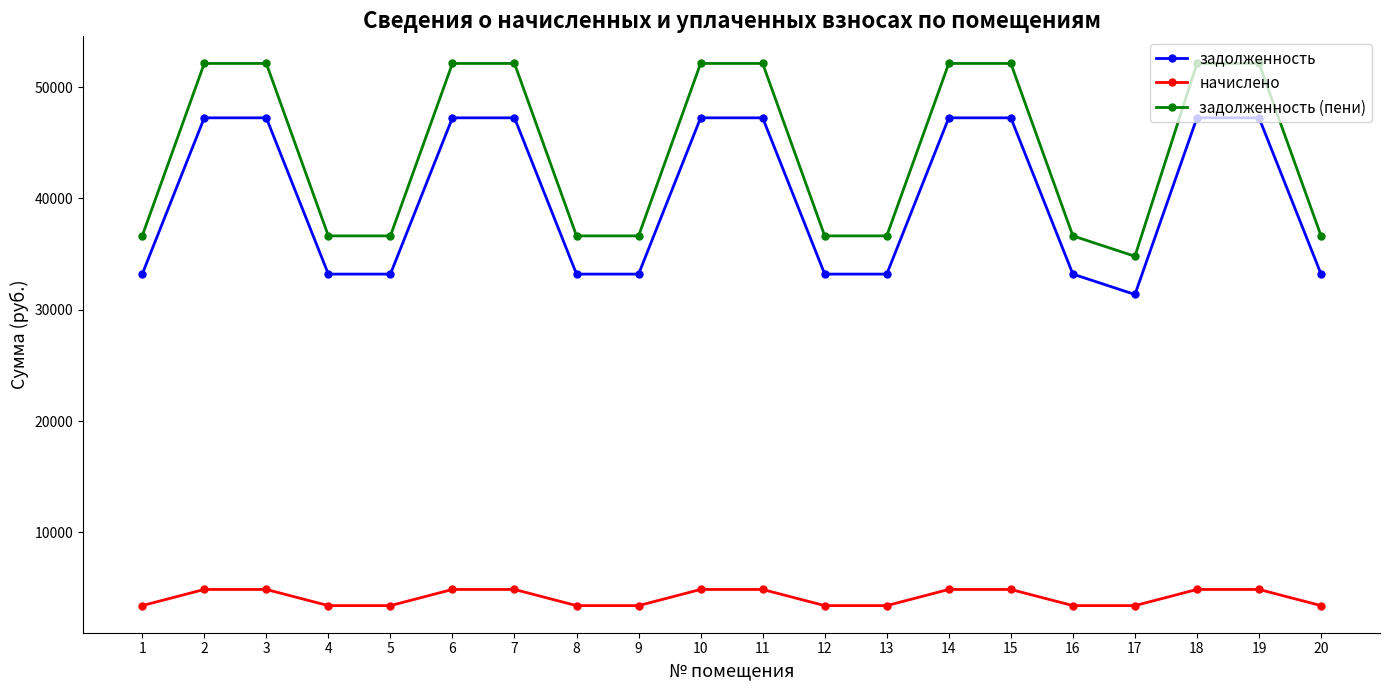

The value of начислено at 18 is 4882.8. True or false?

True